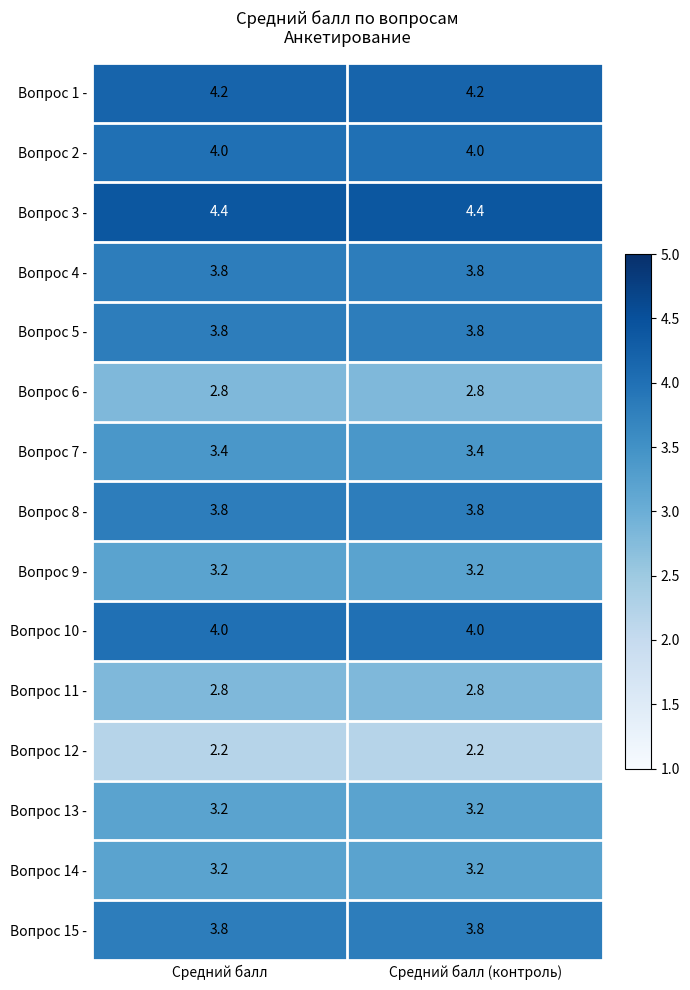

The Вопрос 13 - series shows 2.0 at Средний балл (контроль). True or false?

False